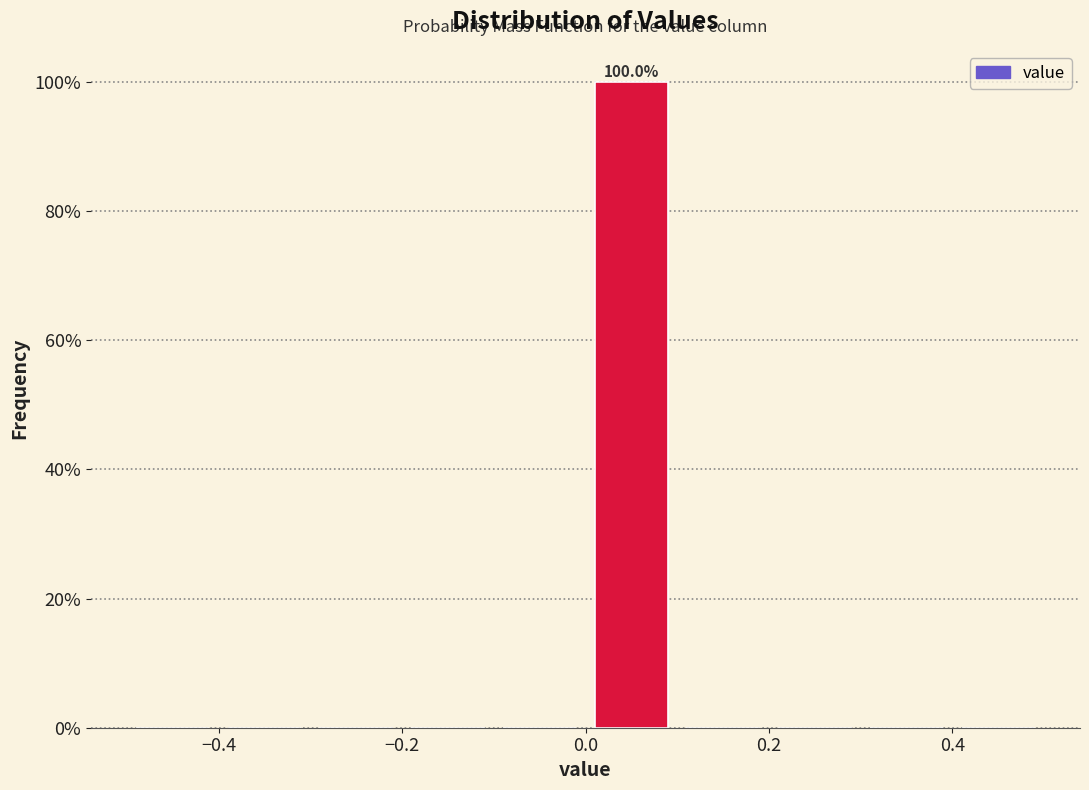

Over which range of the x-axis is the bar tallest?

0.0 to 0.1